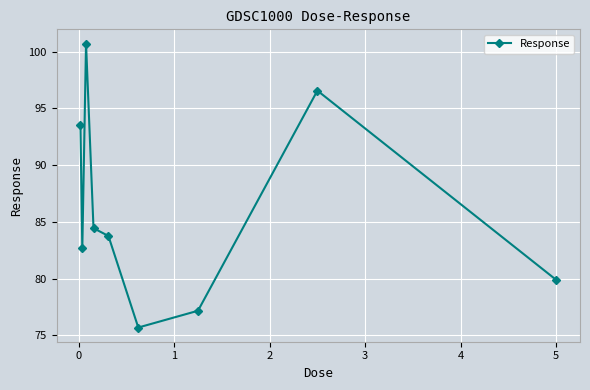

What is the minimum value shown in the chart?

75.7